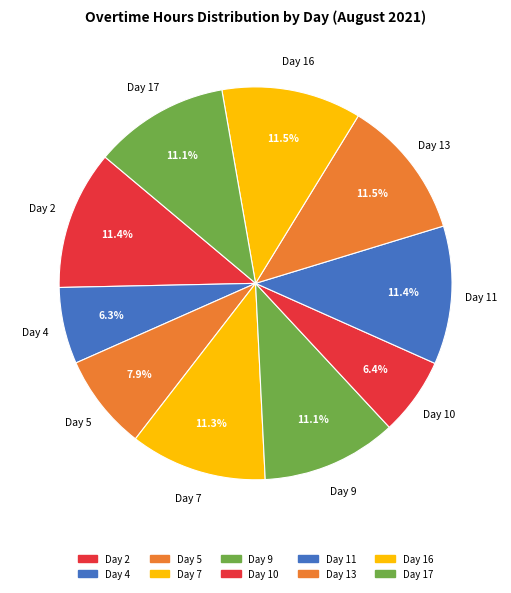

How many segments does this pie chart have?

10